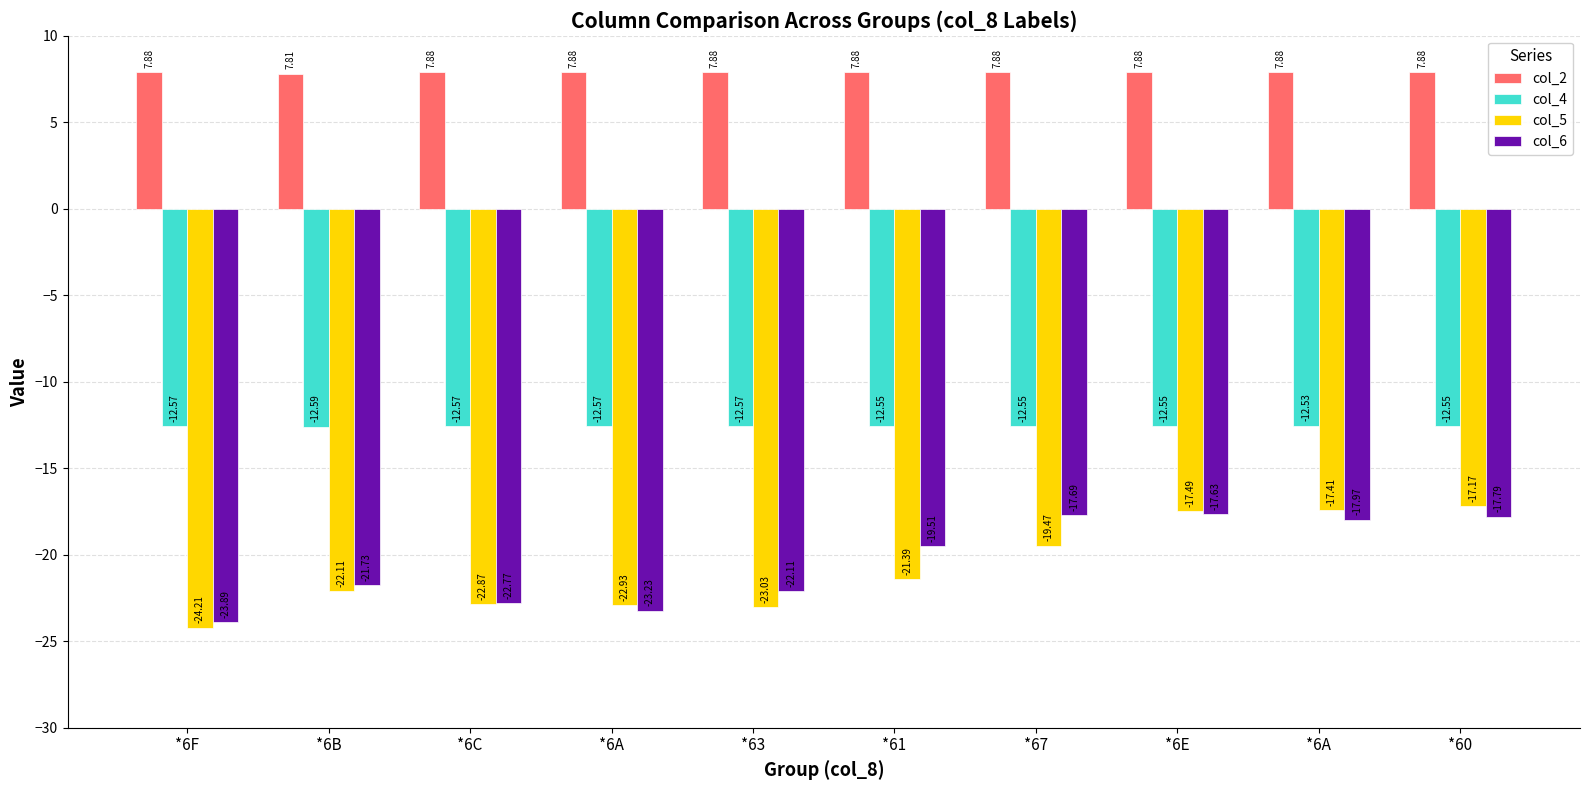

Is it true that col_4 equals -5.3 at *61?

False